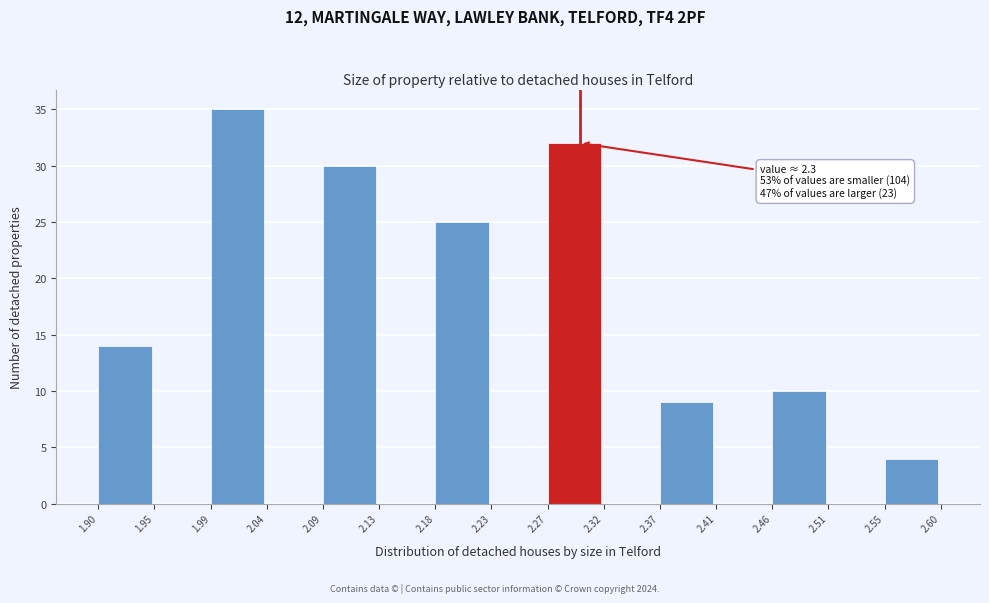

Which range on the x-axis has the tallest bar?

1.99 to 2.04